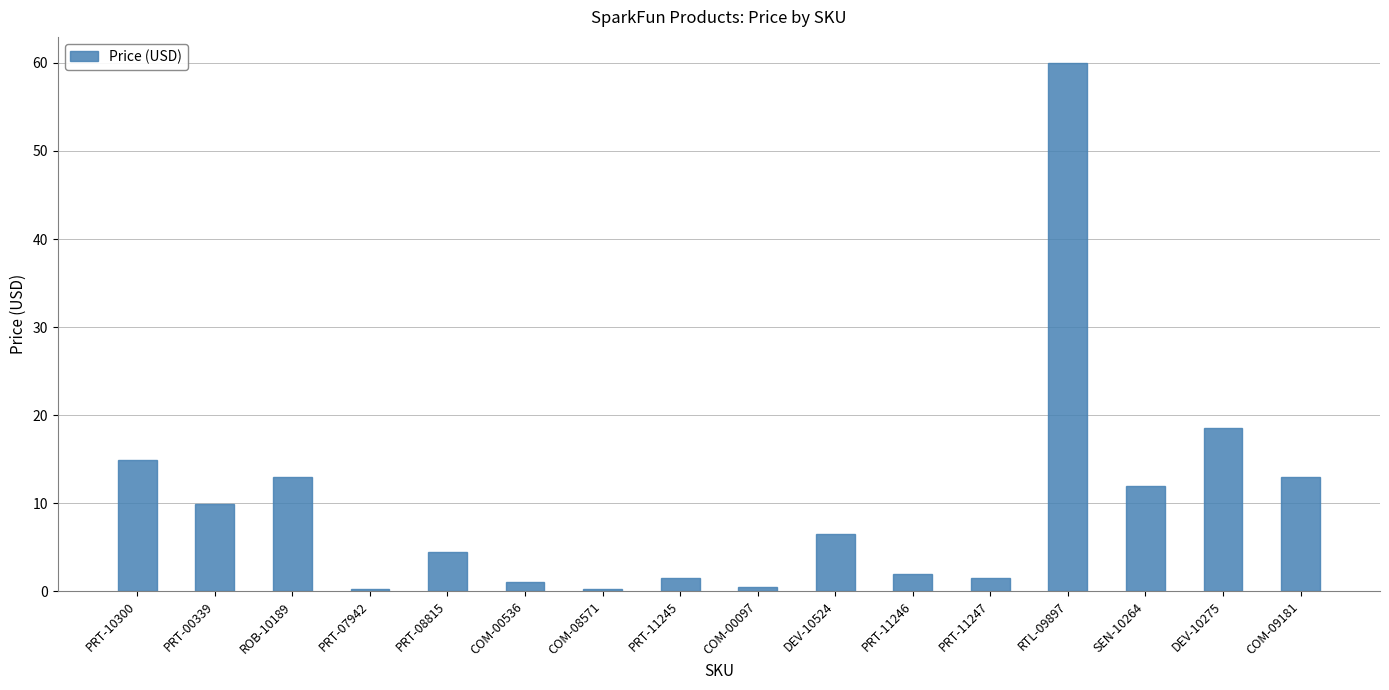

Where is the data nearest to the value 30?

DEV-10275